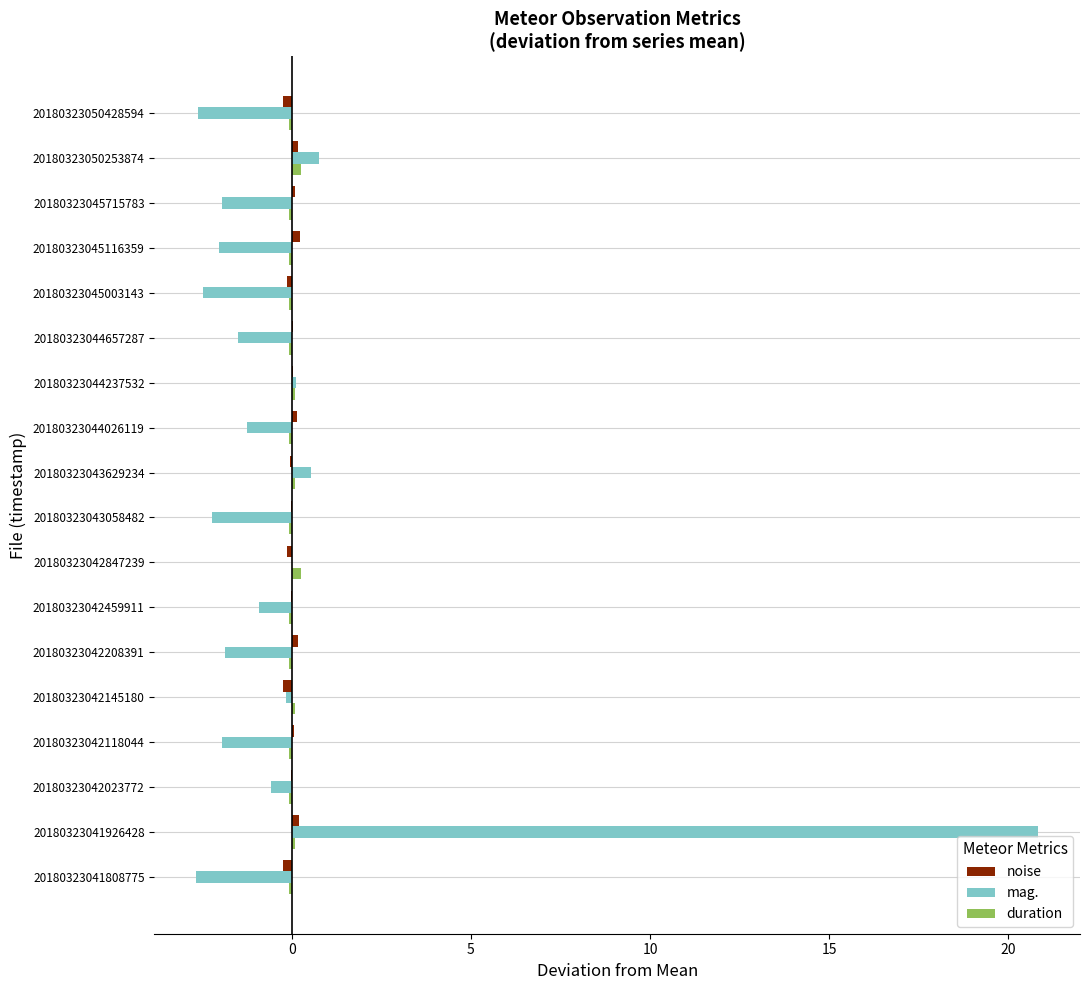

Which label corresponds to the largest value in the chart?

20180323041926428